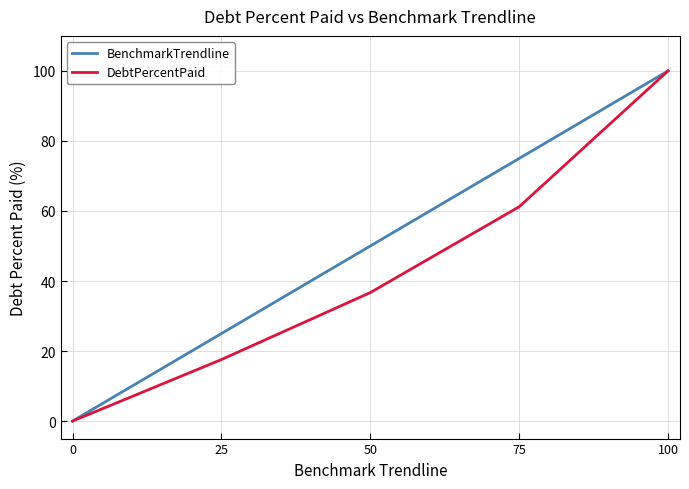

Reading left to right, transcribe all the data shown in this chart.

BenchmarkTrendline: 0.0	25.0	50.0	75.0	100.0
DebtPercentPaid: 0.0	17.6	36.7	61.2	100.0